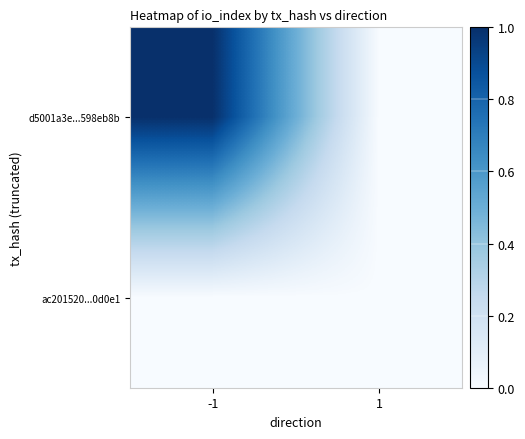

At which category does the chart reach its minimum across all series?

1